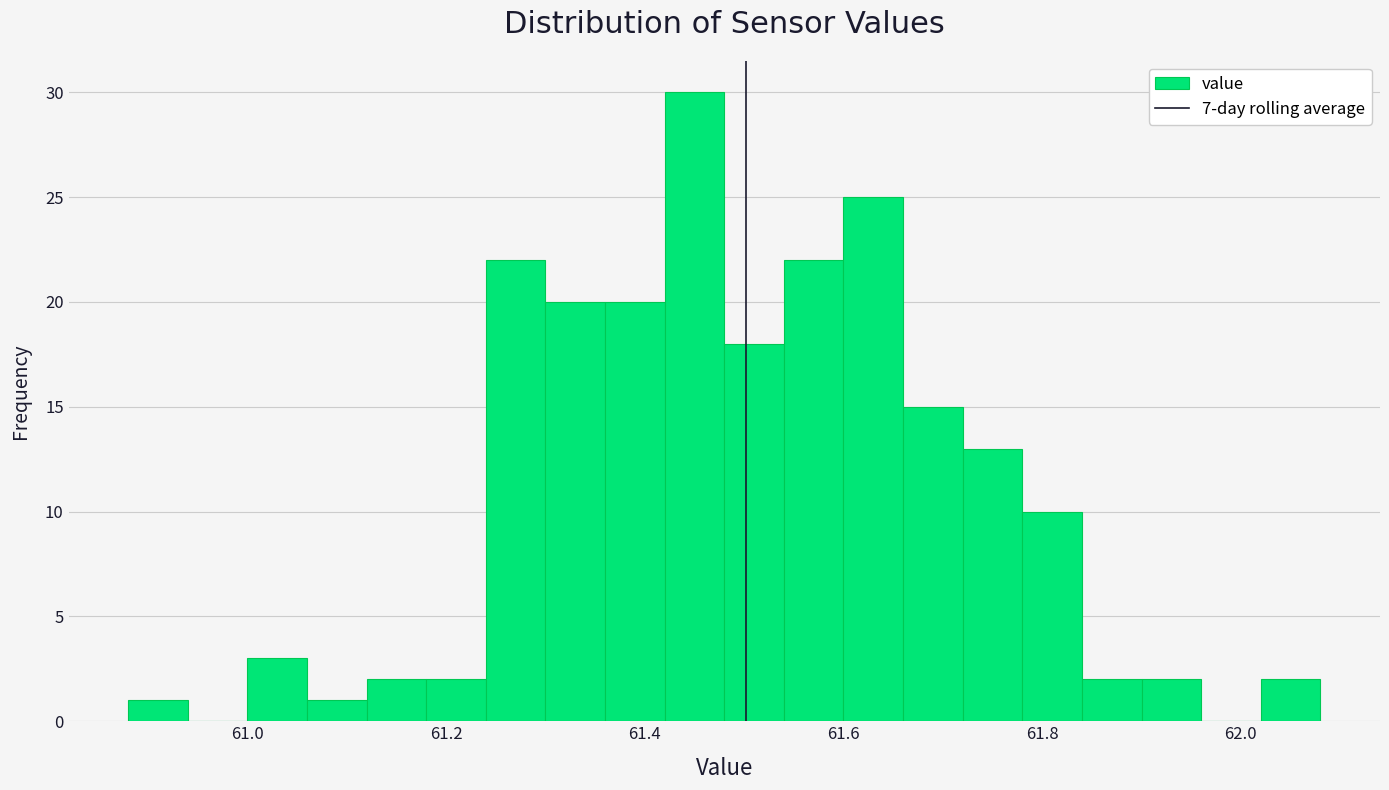

Around what value on the x-axis is the tallest bar? Give the approximate position of its centre, as read against the axis.

61.46